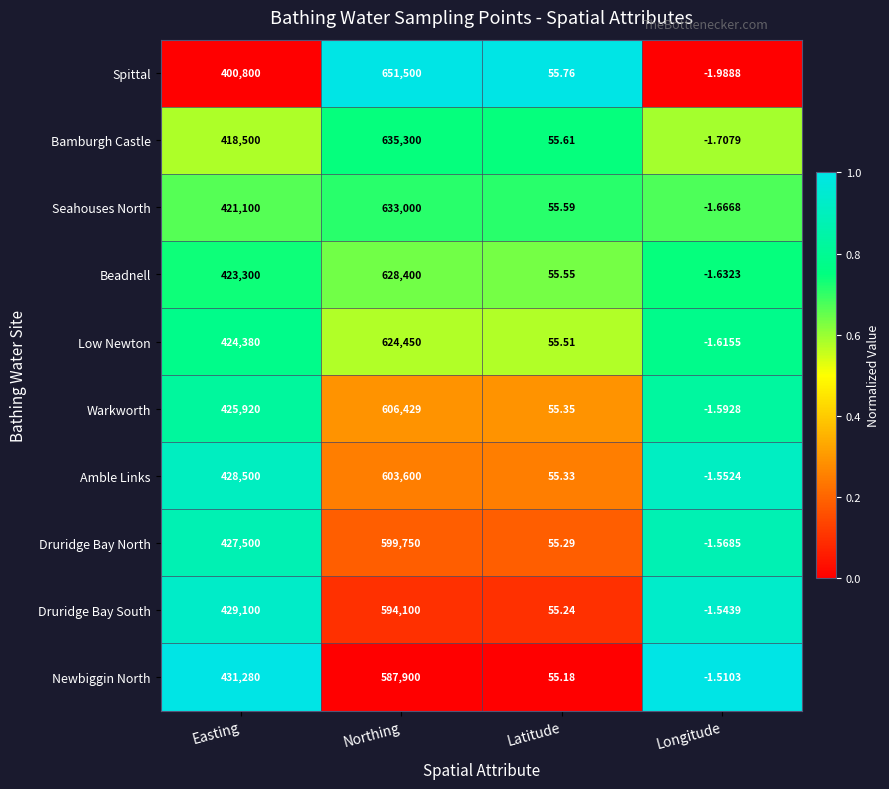

Rank the series at Latitude from lowest to highest value.

Newbiggin North, Druridge Bay South, Druridge Bay North, Amble Links, Warkworth, Low Newton, Beadnell, Seahouses North, Bamburgh Castle, Spittal